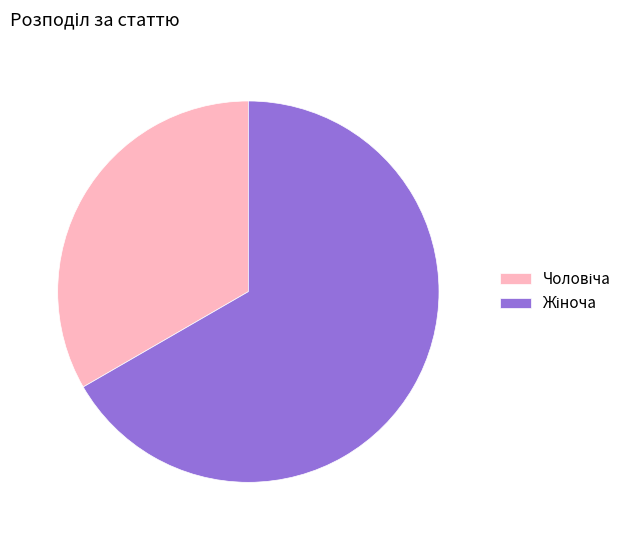

Is there any slice that represents more than half of the pie?

Yes